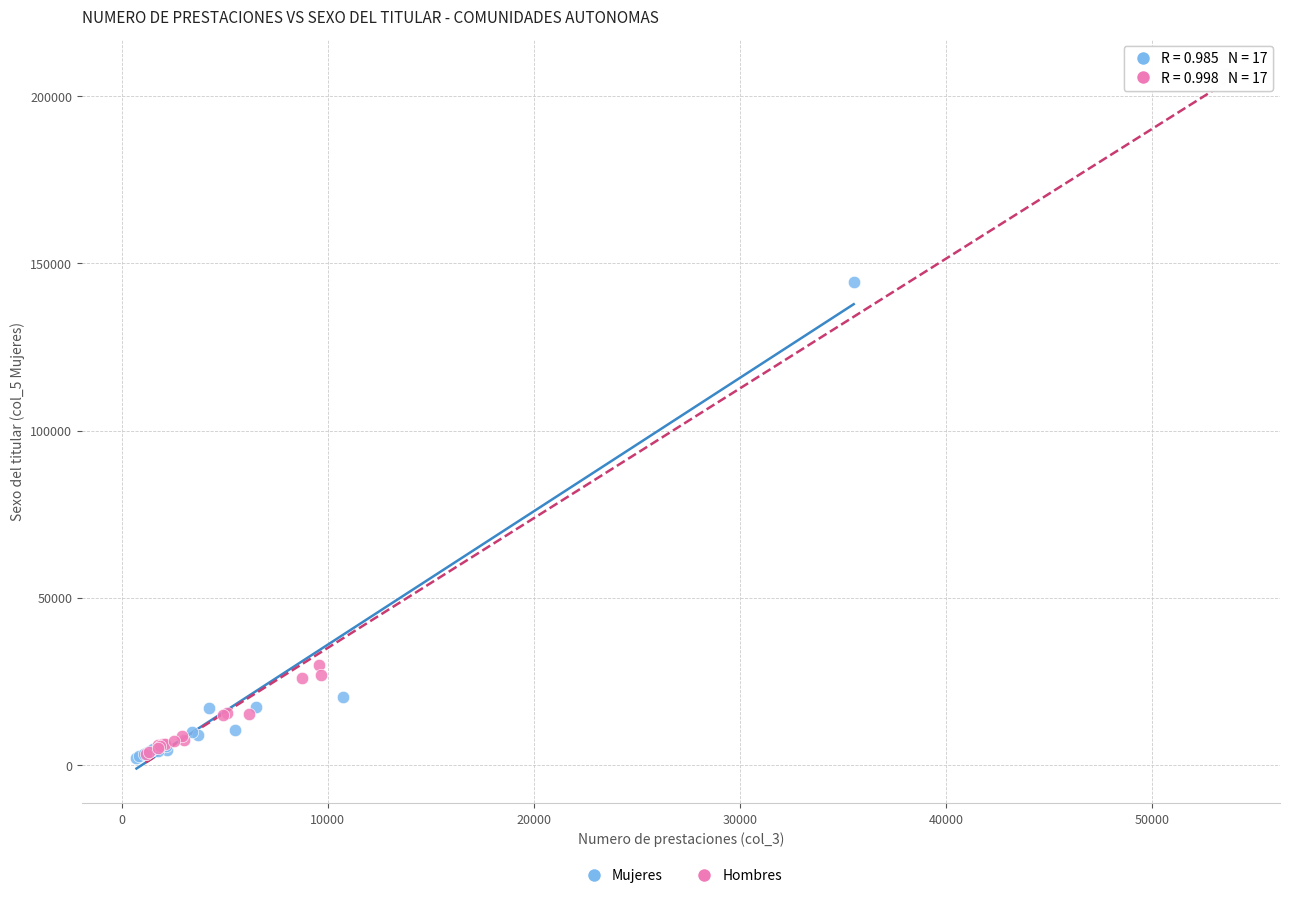

Which series has the widest spread of Y values?

Hombres